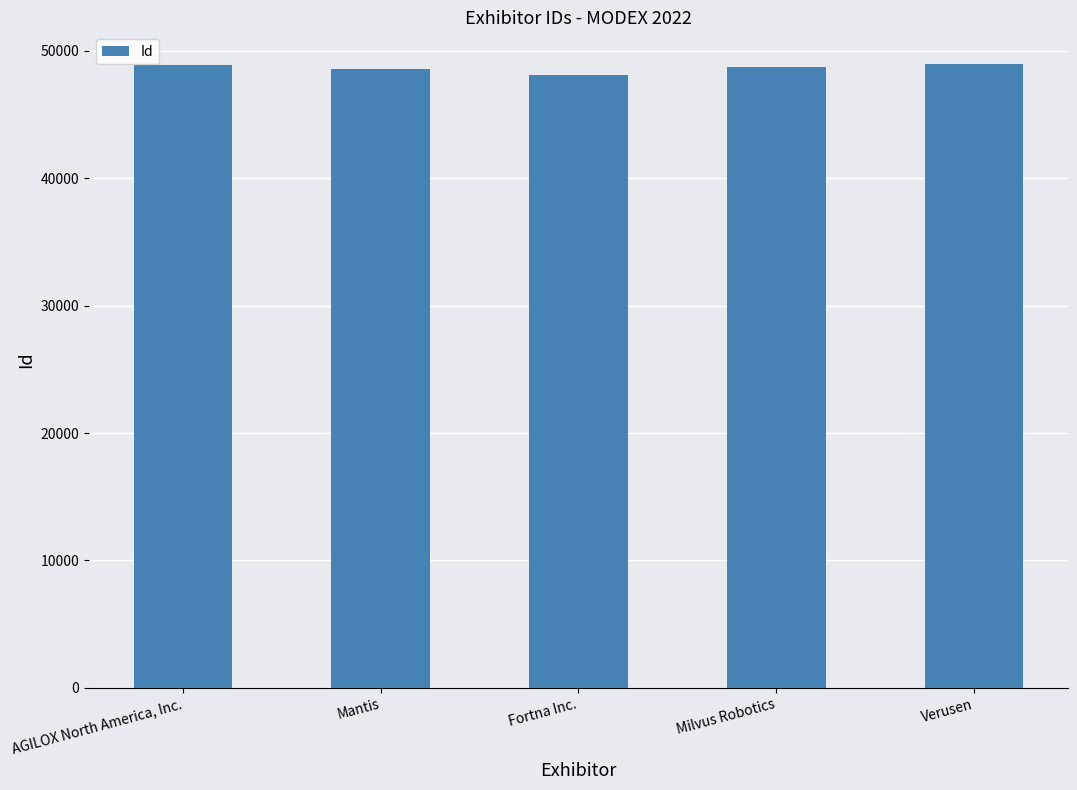

What is the change in value from AGILOX North America, Inc. to Milvus Robotics?

-158